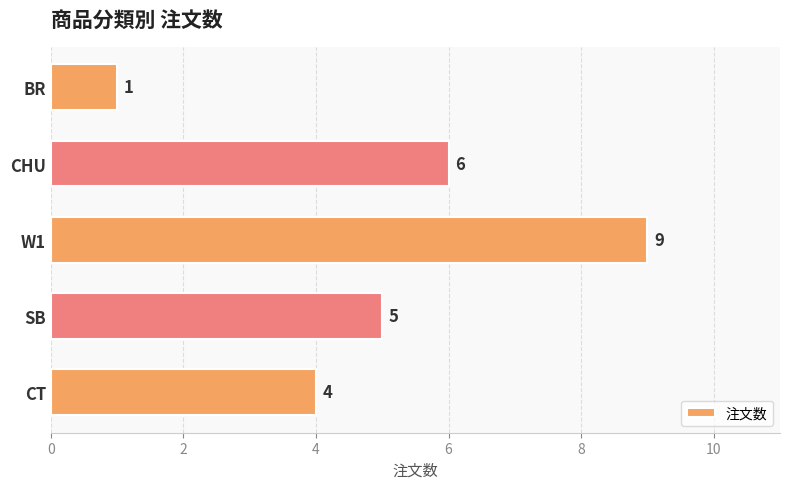

What is the sum of the values at SB and BR?

6